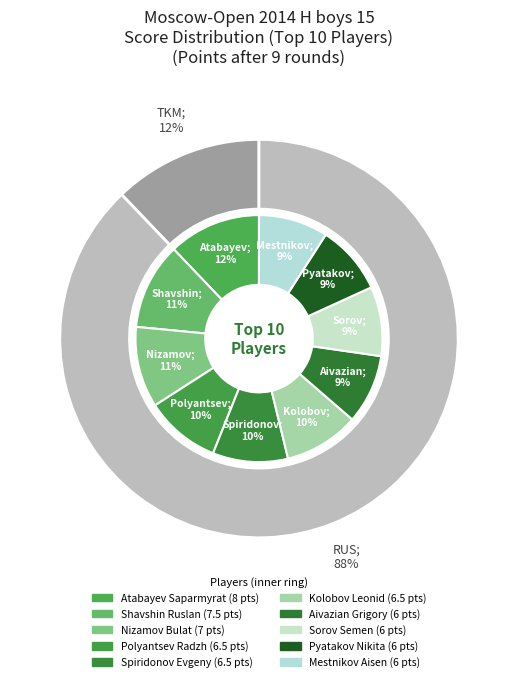

Does Shavshin Ruslan account for over 50% of the chart?

No